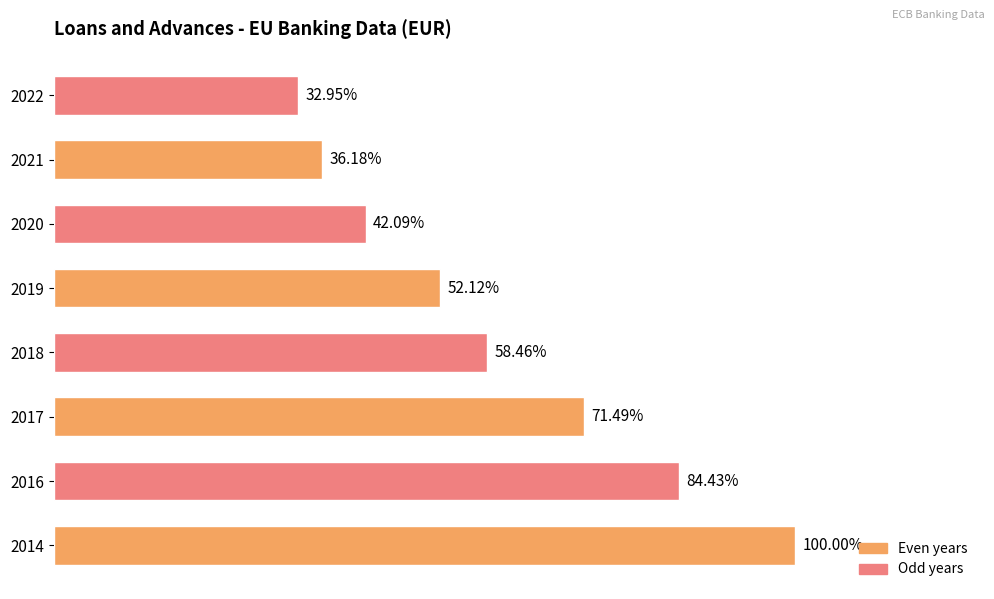

Does the chart contain any negative values?

No